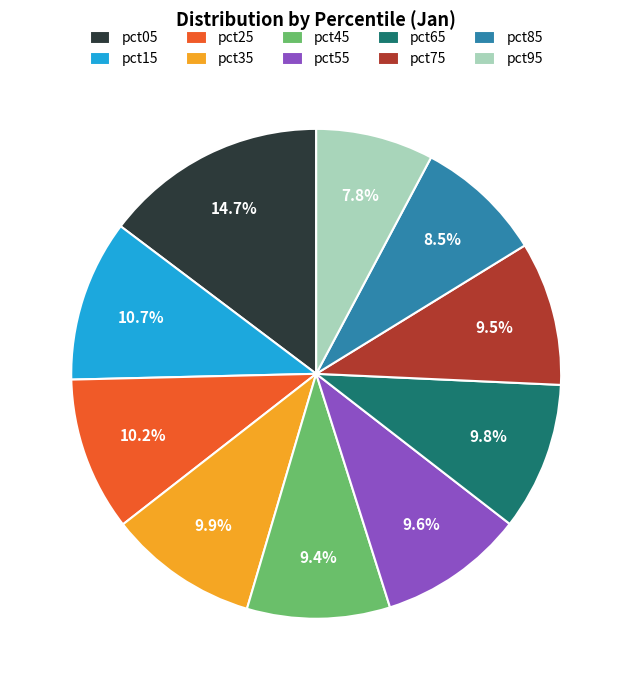

Between pct15 and pct75, which is larger?

pct15